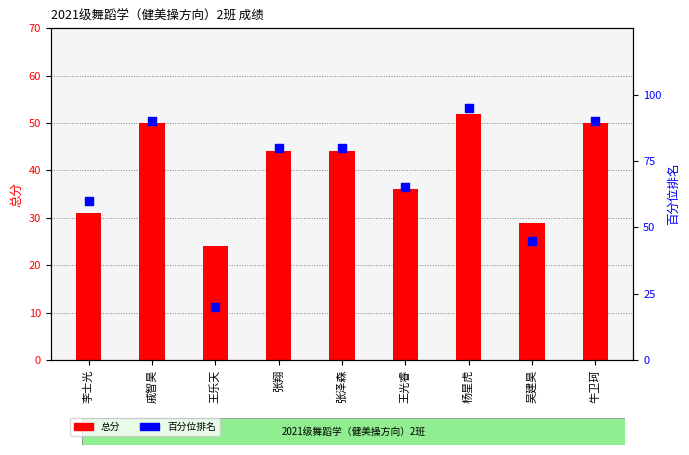

Which series has the largest total across all categories?

百分位排名